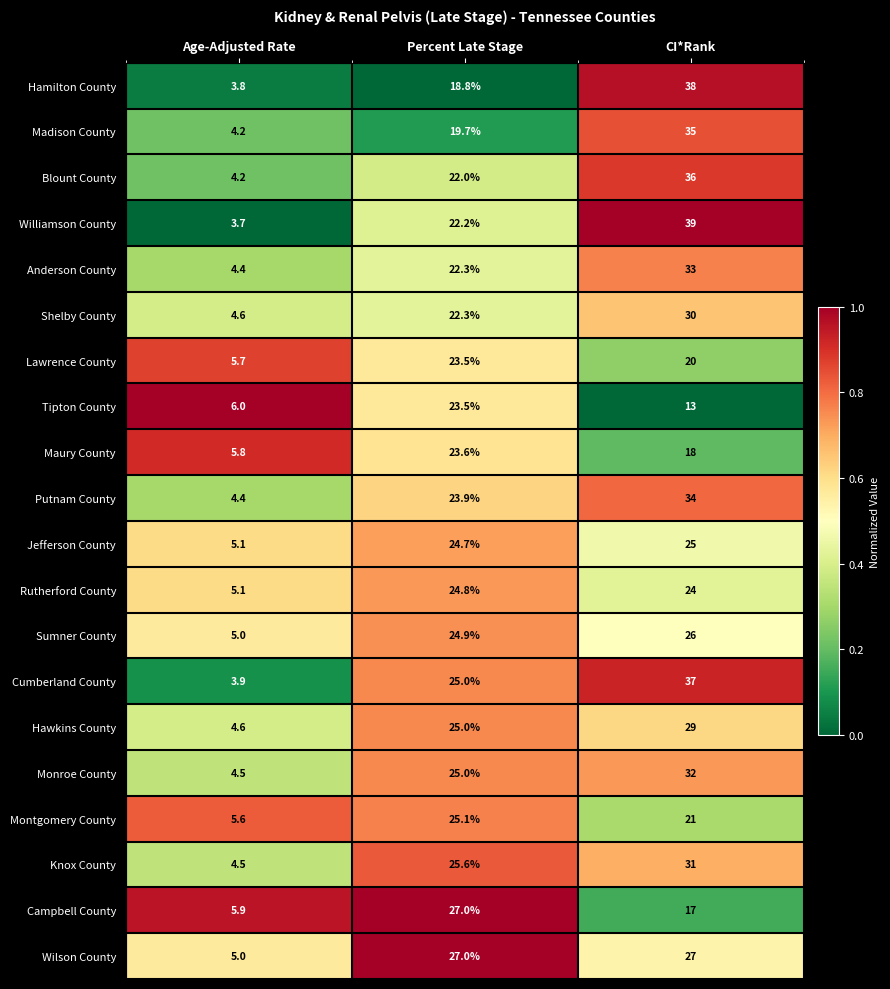

Which category has the highest value in the Monroe County series?

CI*Rank